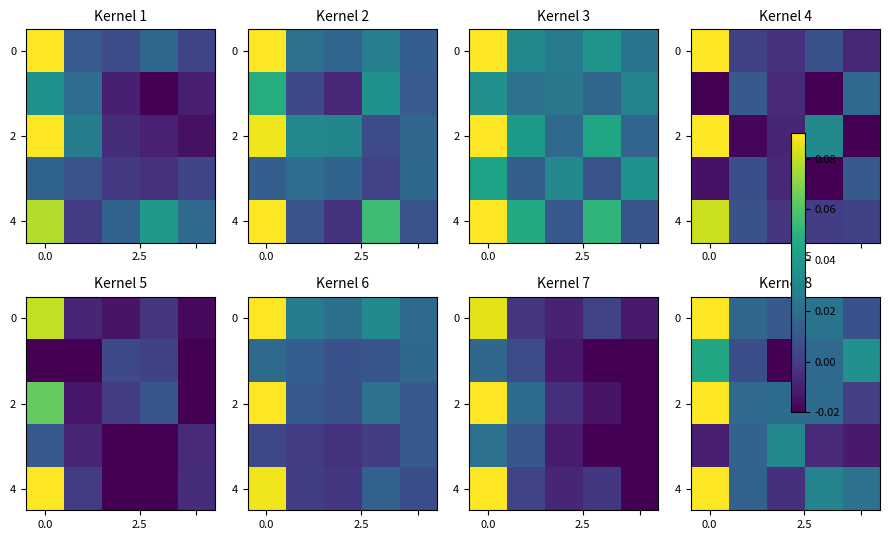

What is the difference between the maximum and minimum values in the 0 series?

0.1